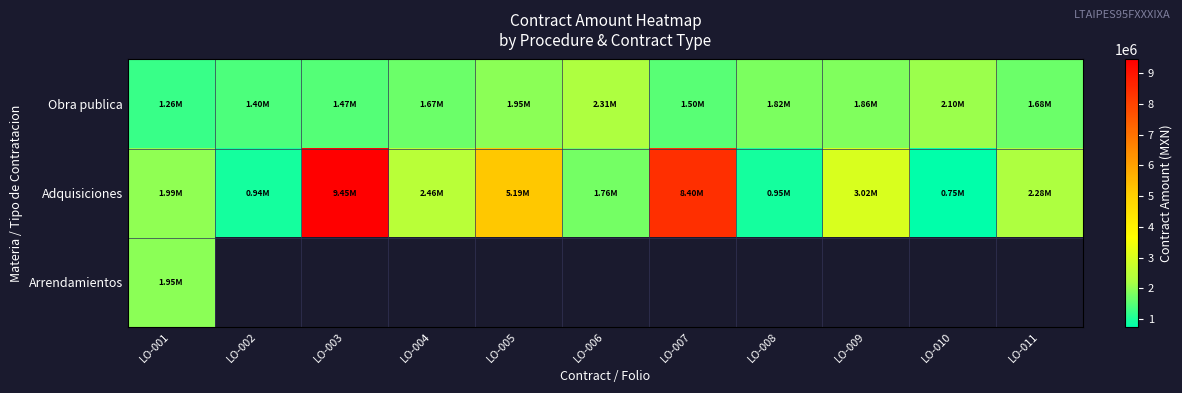

Which has a higher value, LO-007 or LO-006?

LO-006